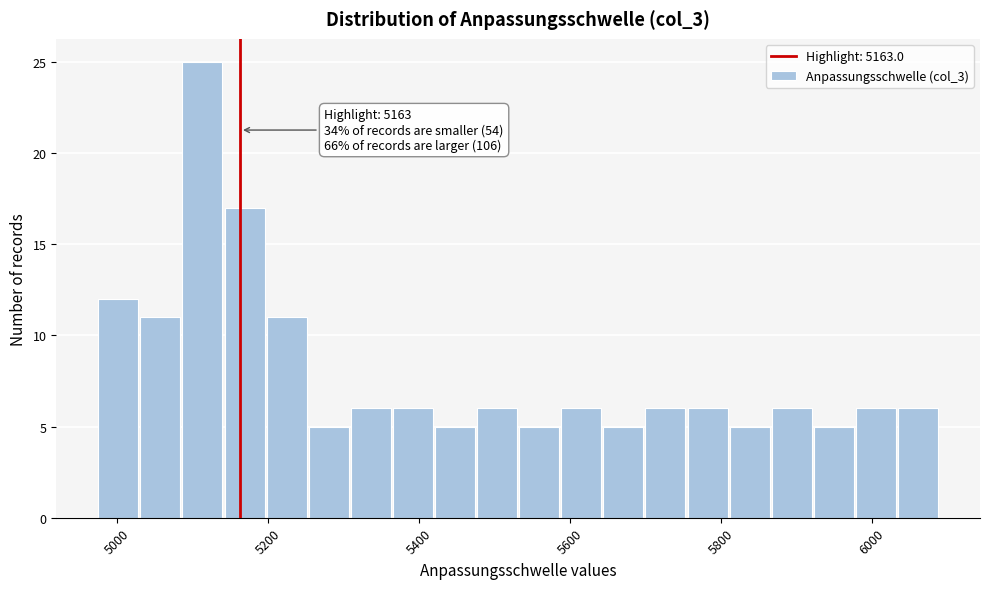

Read against the x-axis, roughly where is the centre of the tallest bar?

5120